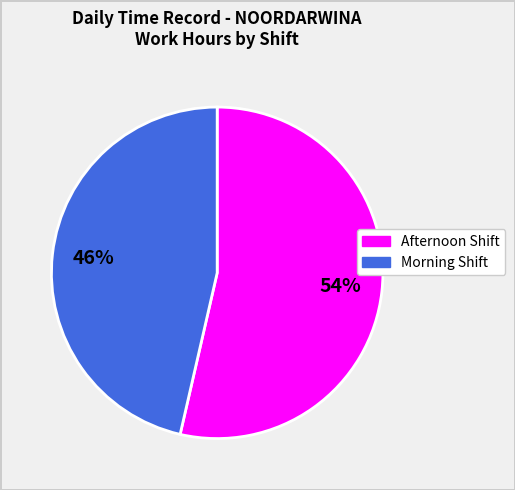

Does any single category account for the majority?

Yes